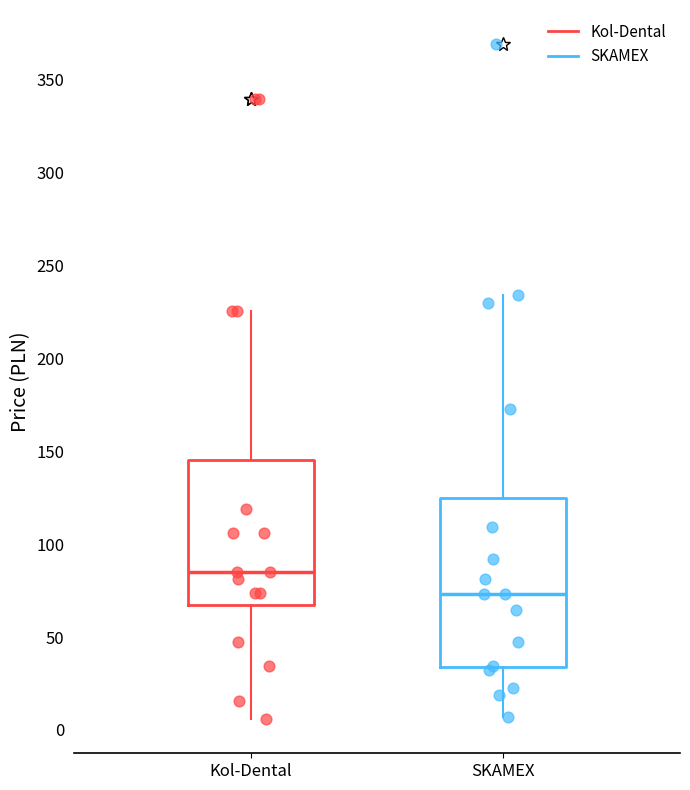

Where is the upper edge of the box for SKAMEX on the y-axis? The values are not printed on the chart, so give them approximately, as read against the axis.

125